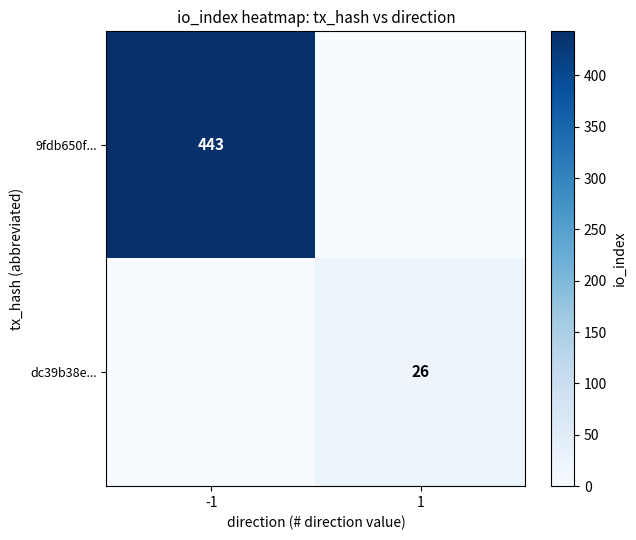

Which has a higher value, -1 or 1?

-1